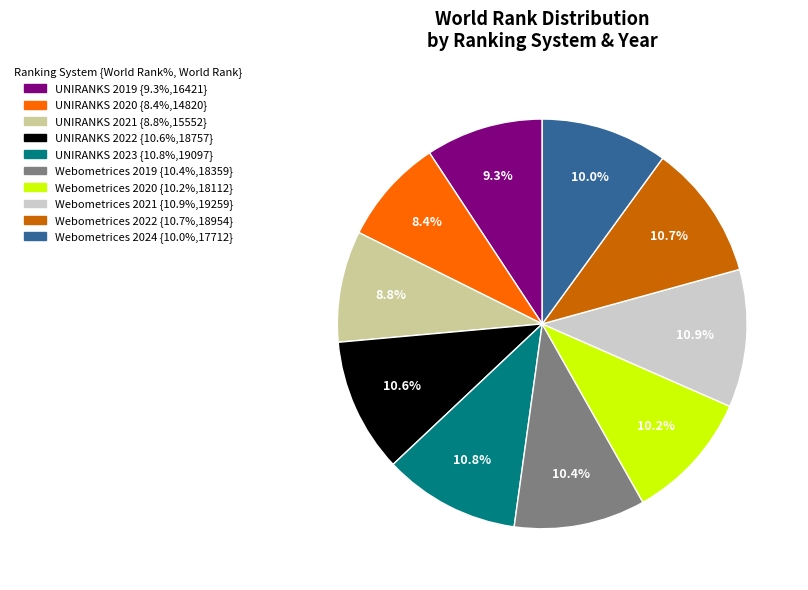

Is there any slice that represents more than half of the pie?

No